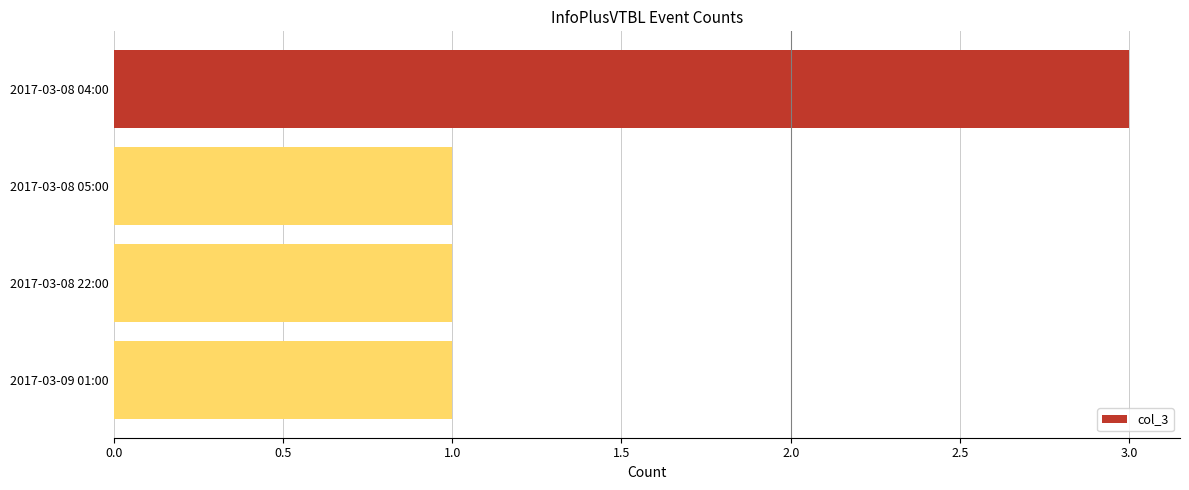

How many data points does each series have?

4